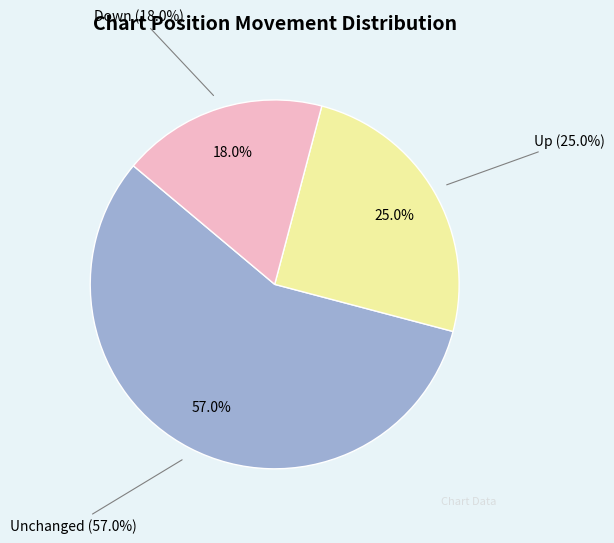

What percentage is the down slice, to the nearest percent?

18%